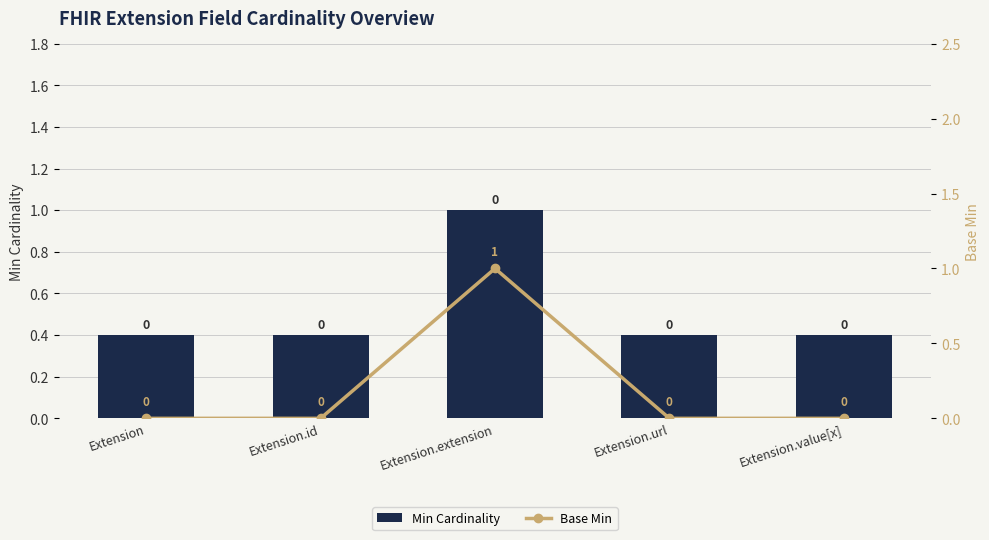

At which label is Base Min closest to 0?

Extension